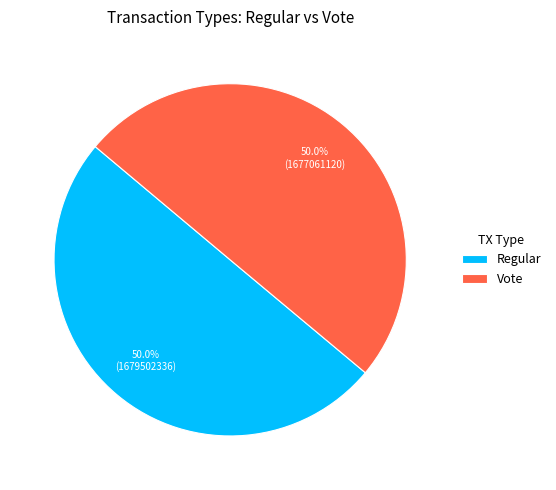

What percentage is the Vote slice, to the nearest percent?

50%